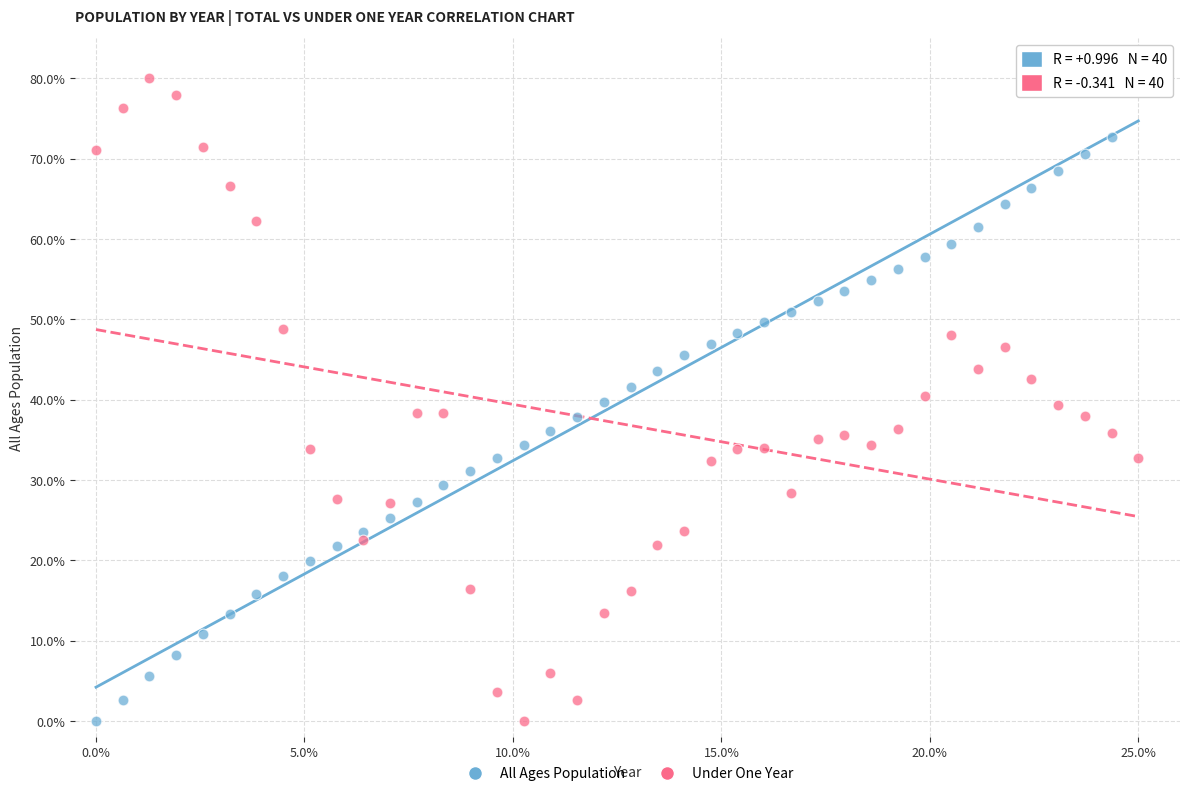

What is the X range (max minus min) for the scatter plot?

25.0